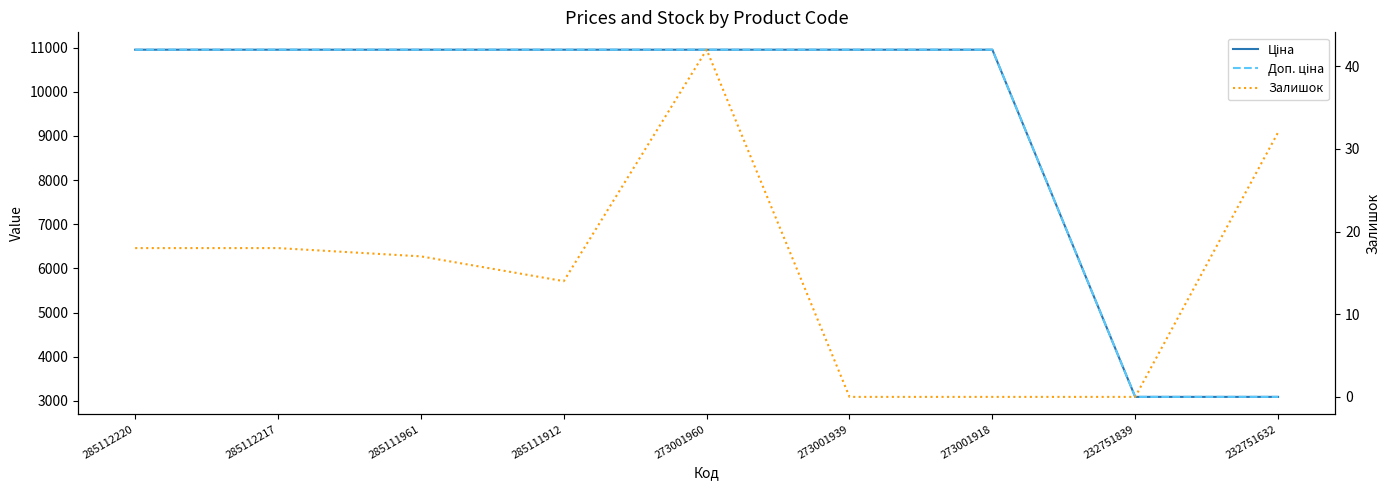

Does the chart display data point markers on the line(s)?

No